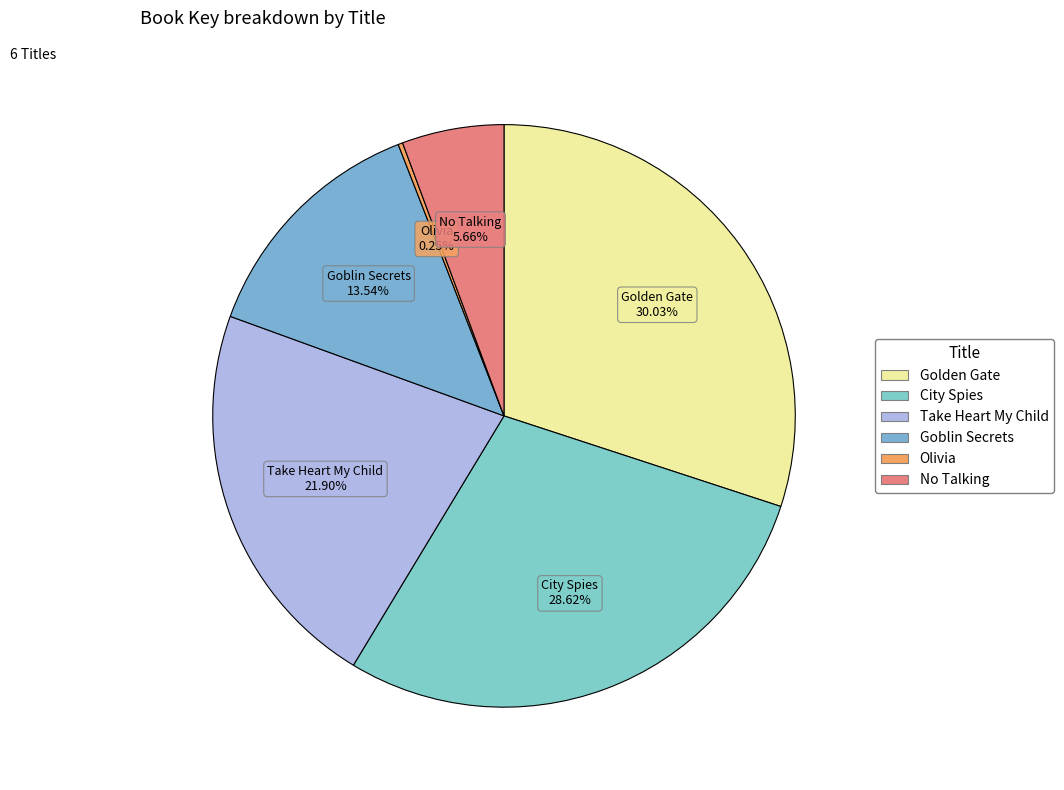

Which has a higher value, Goblin Secrets or Take Heart My Child?

Take Heart My Child